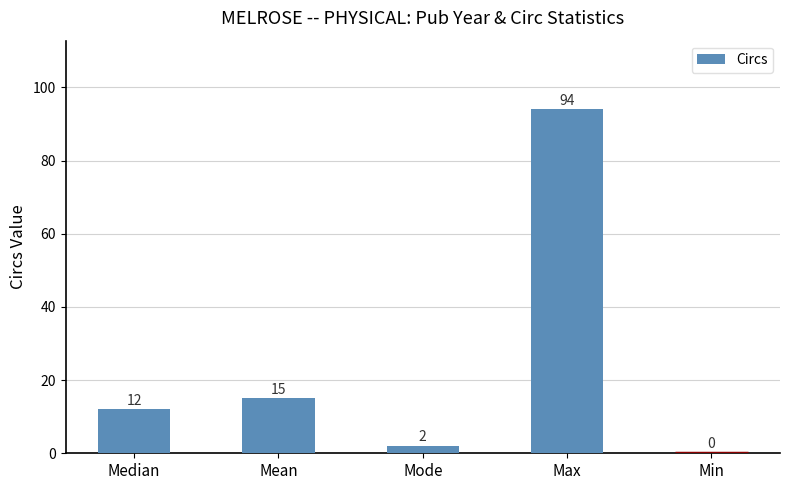

Are the bars horizontal?

No